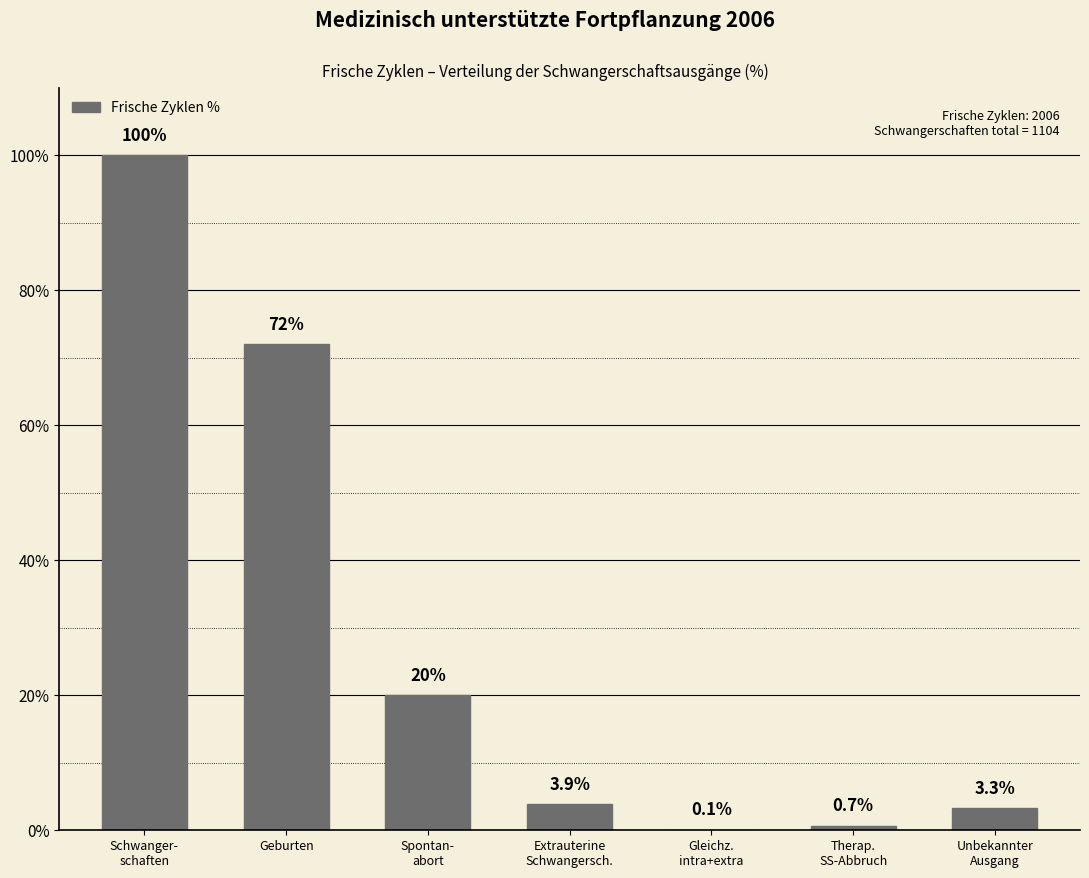

Where is the data nearest to the value 50?

Geburten